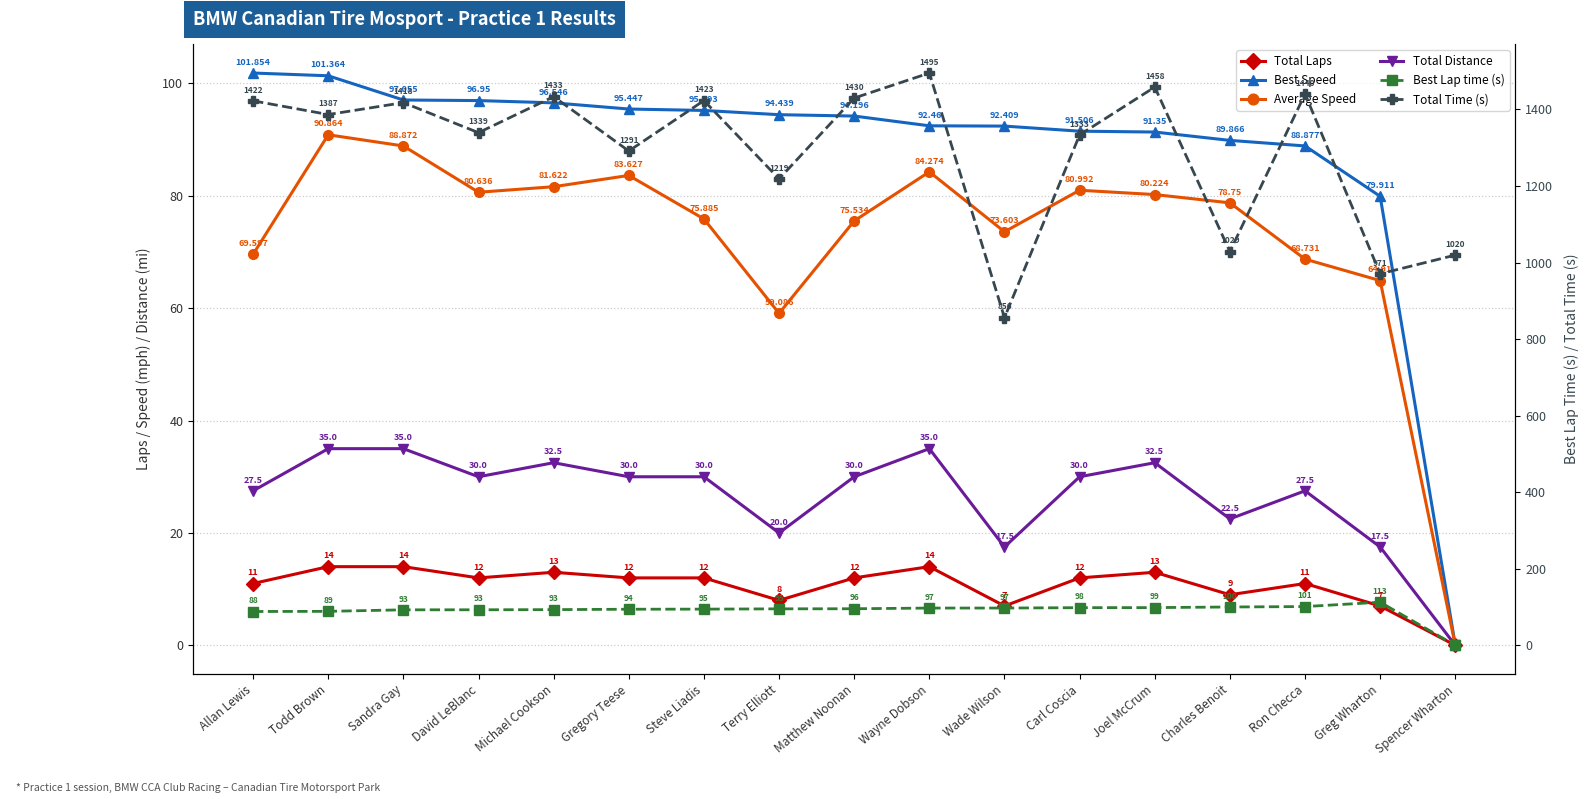

The Average Speed series shows 81.6 at Michael Cookson. True or false?

True